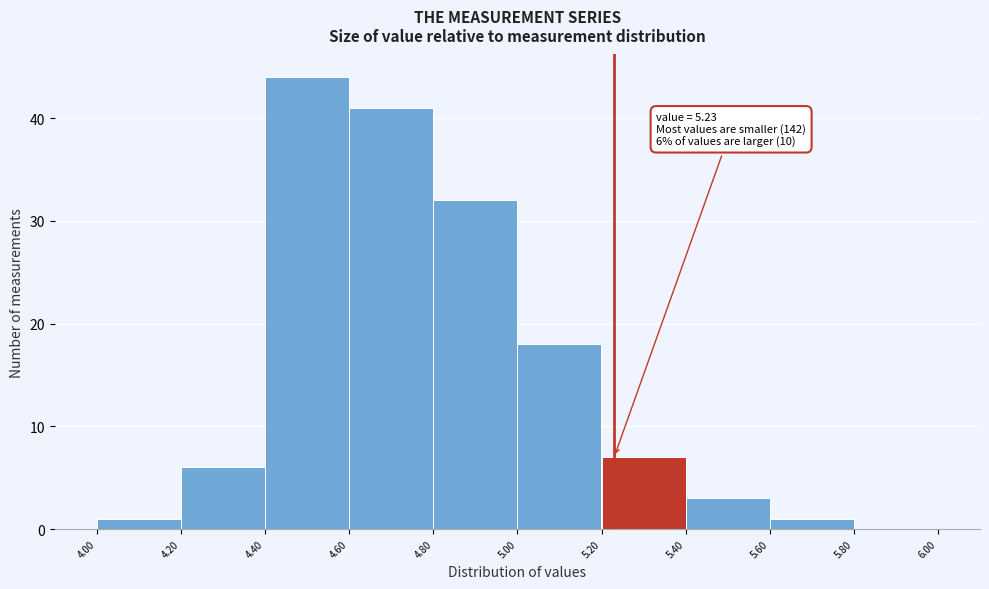

Over which range of the x-axis is the bar tallest?

4.40 to 4.60